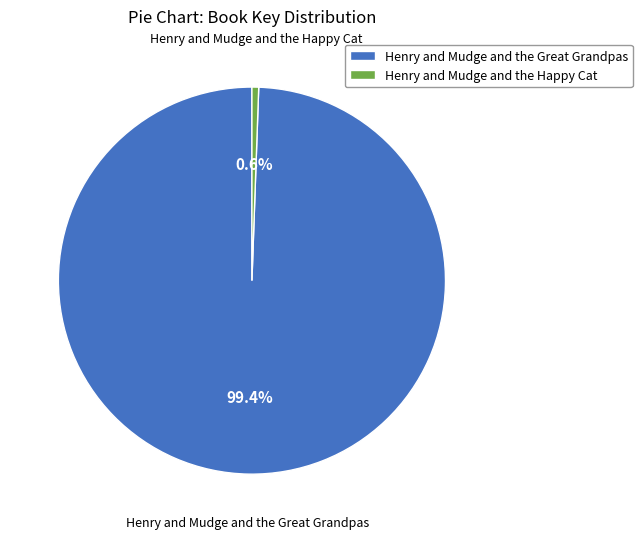

Which category has the biggest portion of the pie?

Henry and Mudge and the Great Grandpas